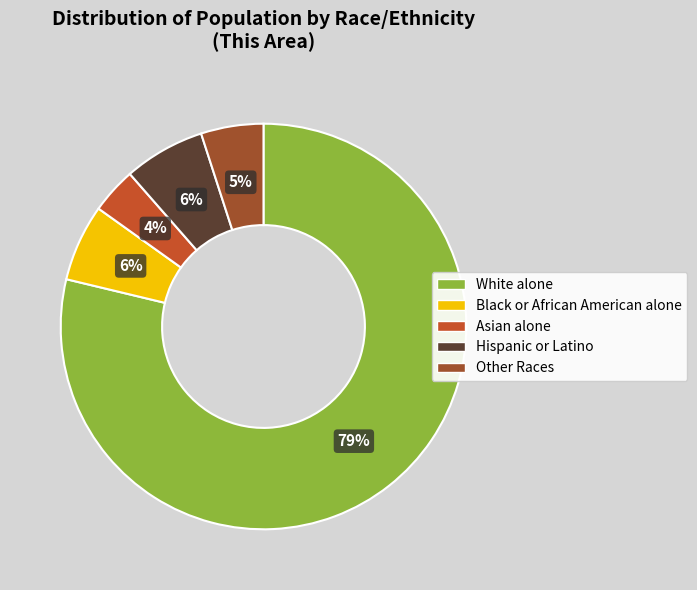

To the nearest percent, what is the difference between the largest and smallest slice percentages?

75%